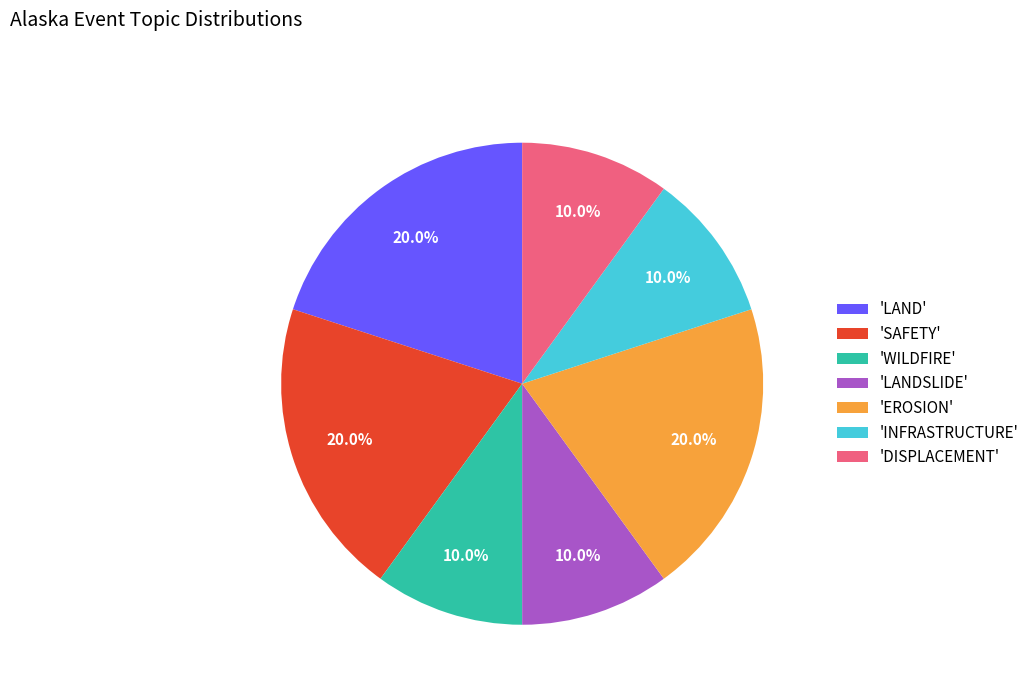

Is there any slice that represents more than half of the pie?

No